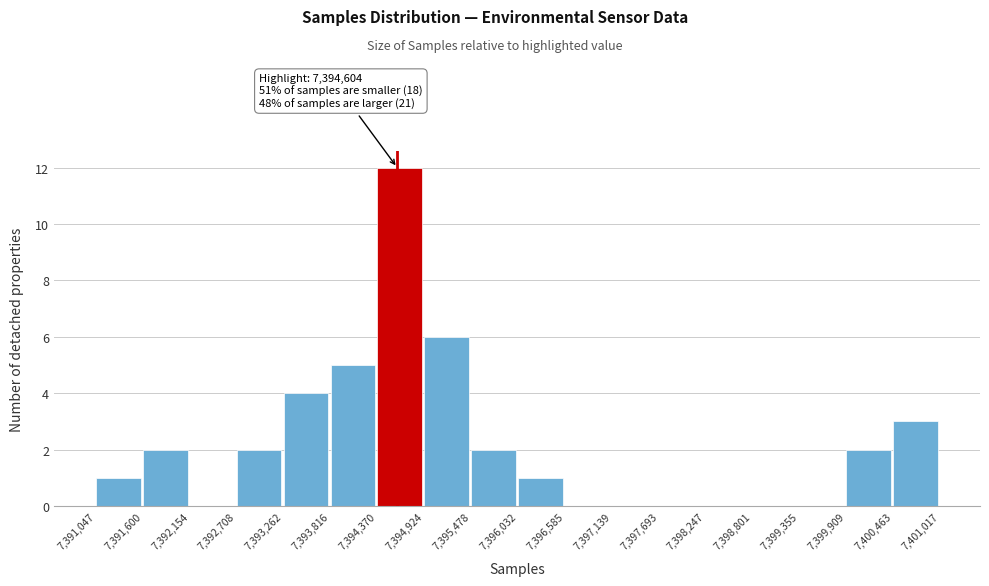

Over which range of the x-axis is the bar tallest?

7,394,370 to 7,394,924